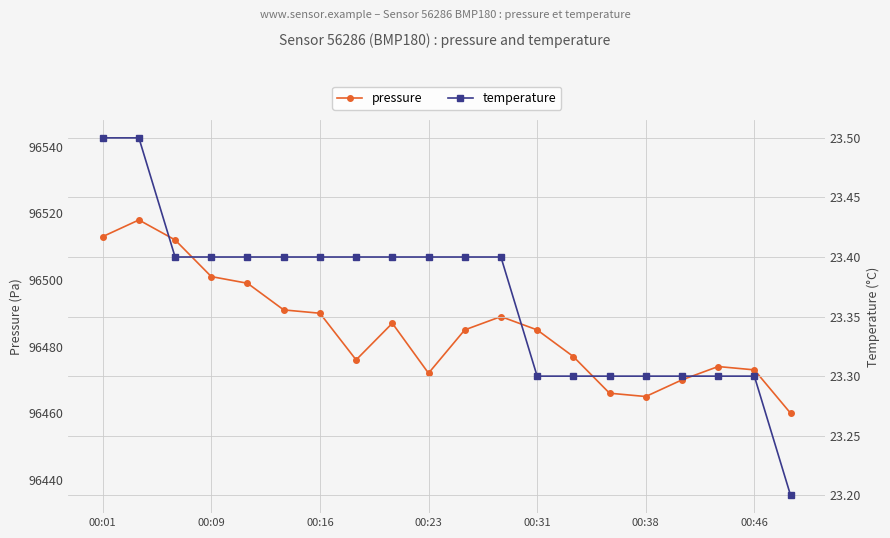

At 10, list the series in order from smallest to largest.

temperature, pressure